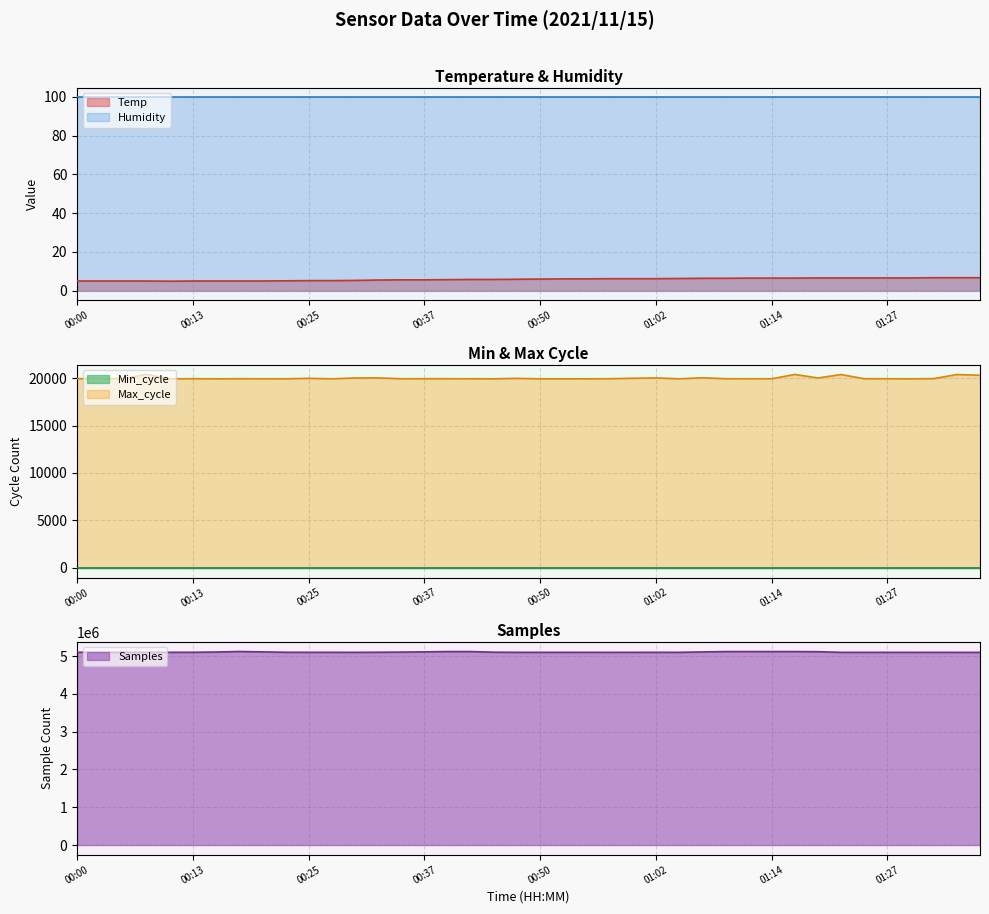

What is the lowest value of the Temp series?

4.9